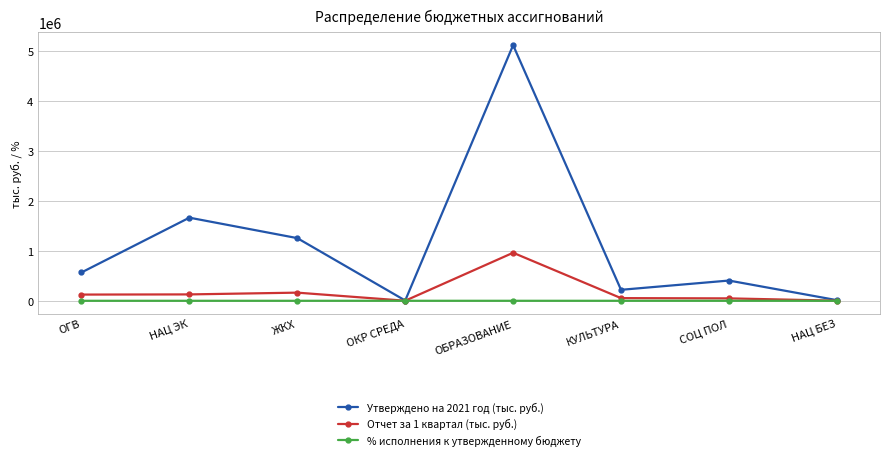

Which series has the widest spread of values?

Утверждено на 2021 год (тыс. руб.)